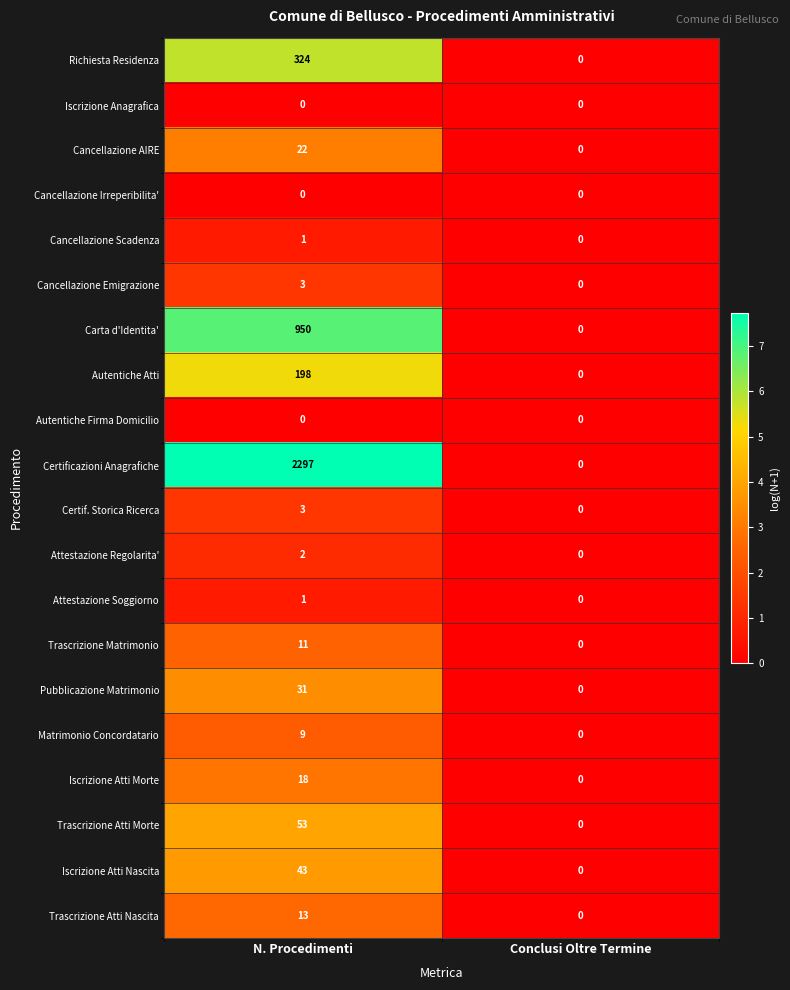

How many distinct data groups are displayed?

20